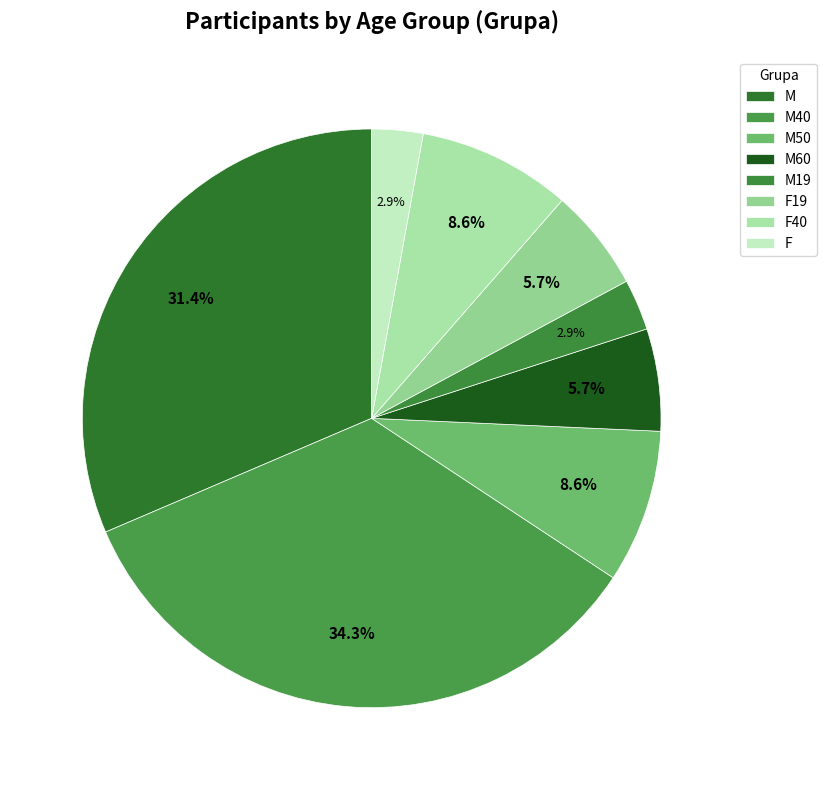

Between M40 and M50, which is larger?

M40